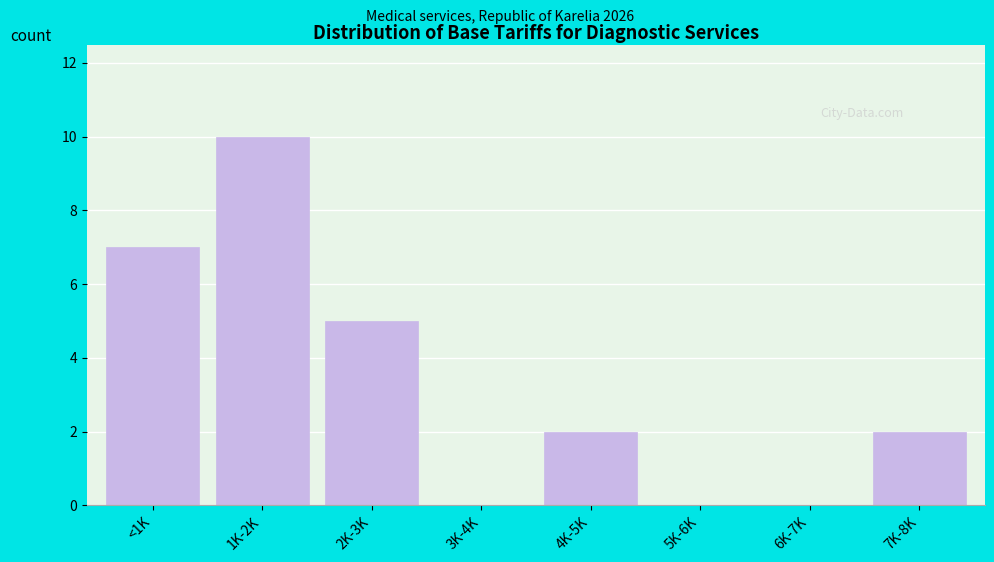

Reading left to right, extract all data points from this chart.

<1K=7	1K-2K=10	2K-3K=5	3K-4K=0	4K-5K=2	5K-6K=0	6K-7K=0	7K-8K=2